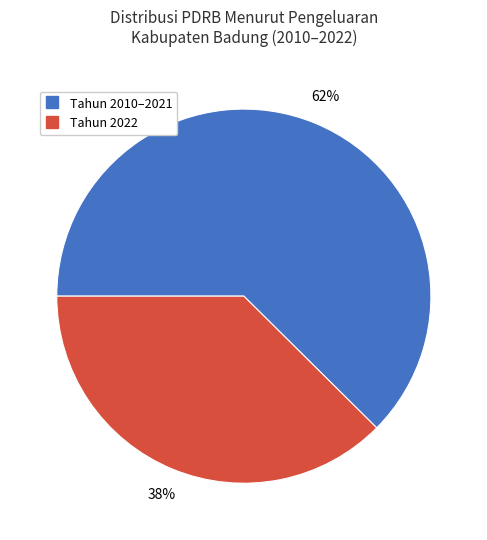

Is there any slice that represents more than half of the pie?

Yes